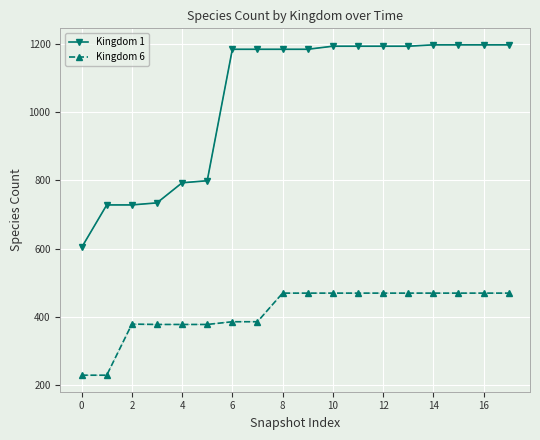

Does the chart display data point markers on the line(s)?

Yes